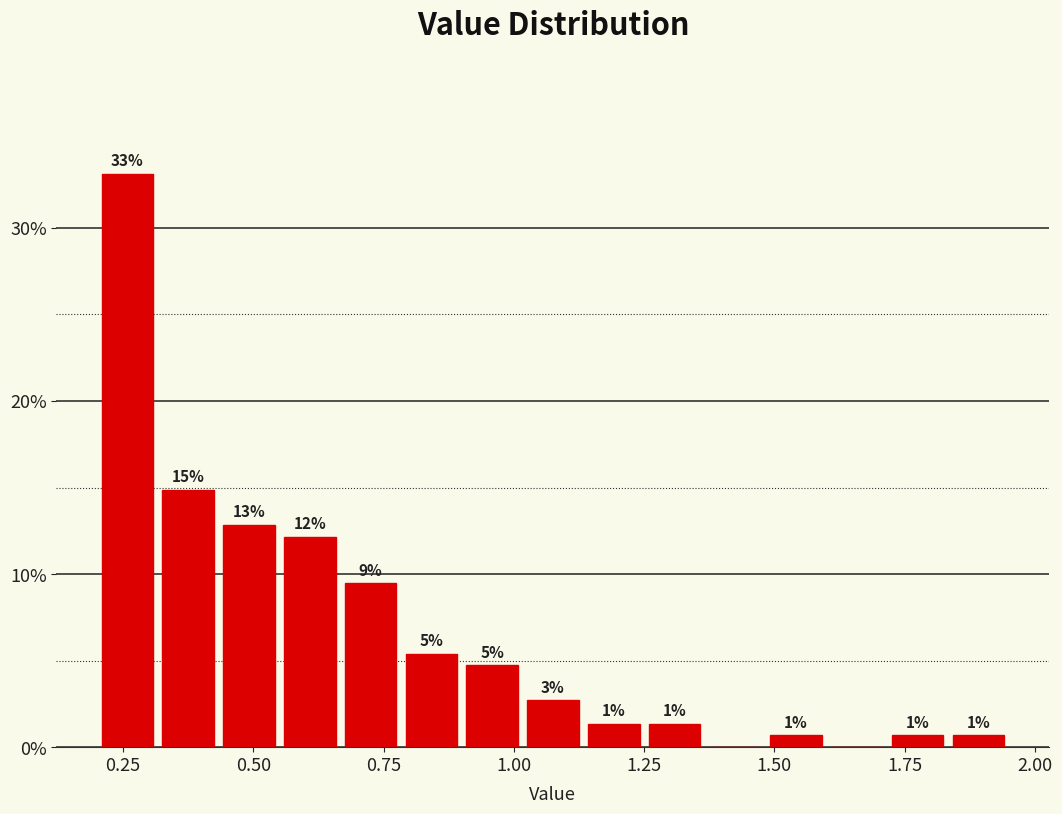

Read against the x-axis, roughly where is the centre of the tallest bar?

0.25